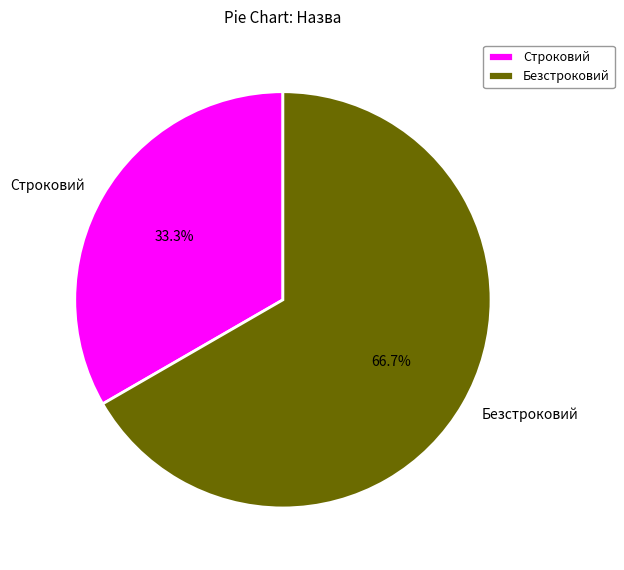

What percentage is the Безстроковий slice, to the nearest percent?

67%